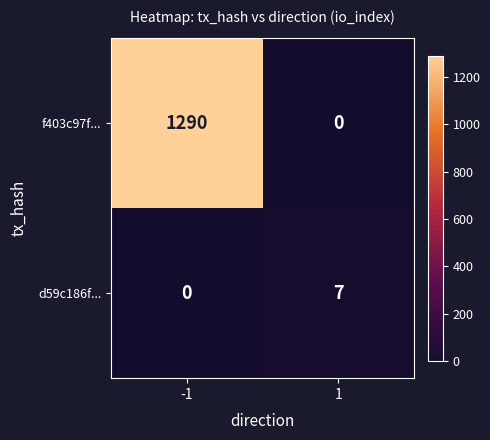

At which category does the chart reach its peak across all series?

-1